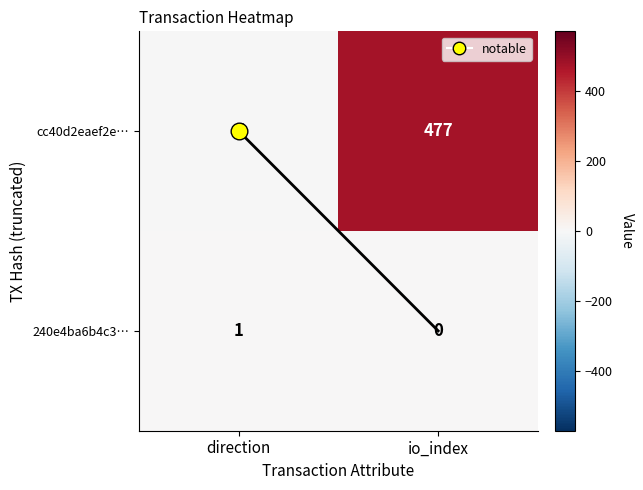

Between direction and io_index, which series saw the biggest shift?

cc40d2eaef2e…